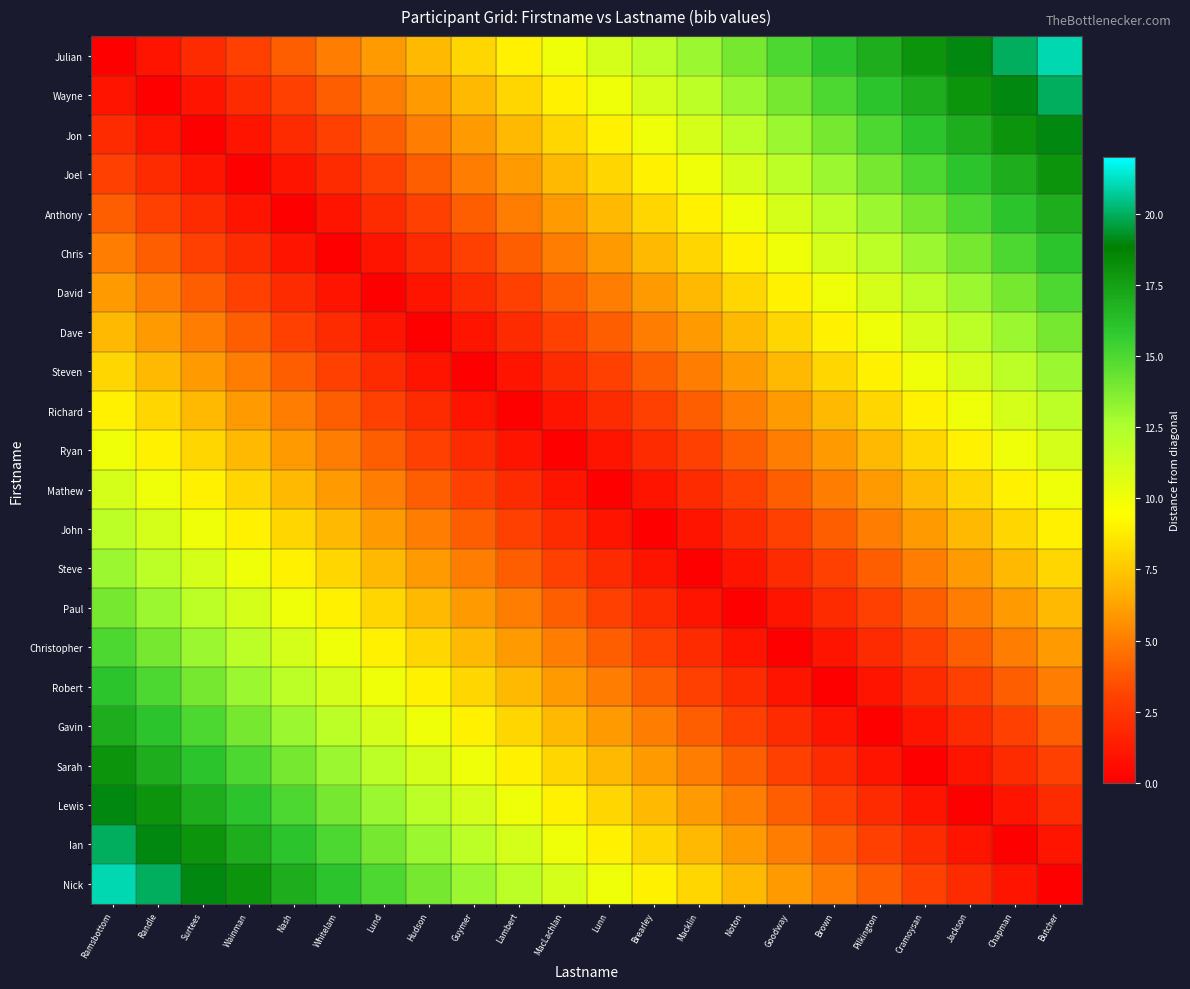

How many categories are shown in the chart?

22